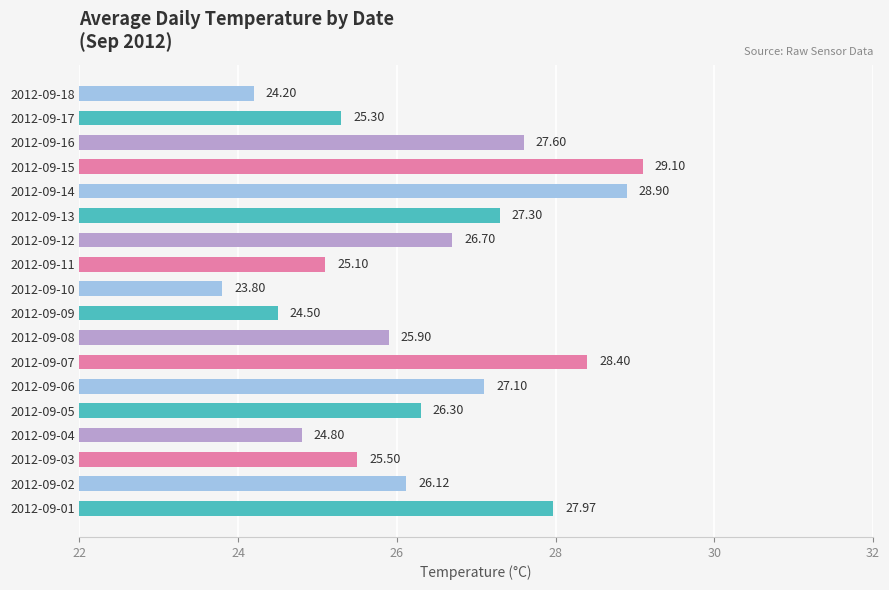

What is the difference between the maximum and minimum values?

5.3